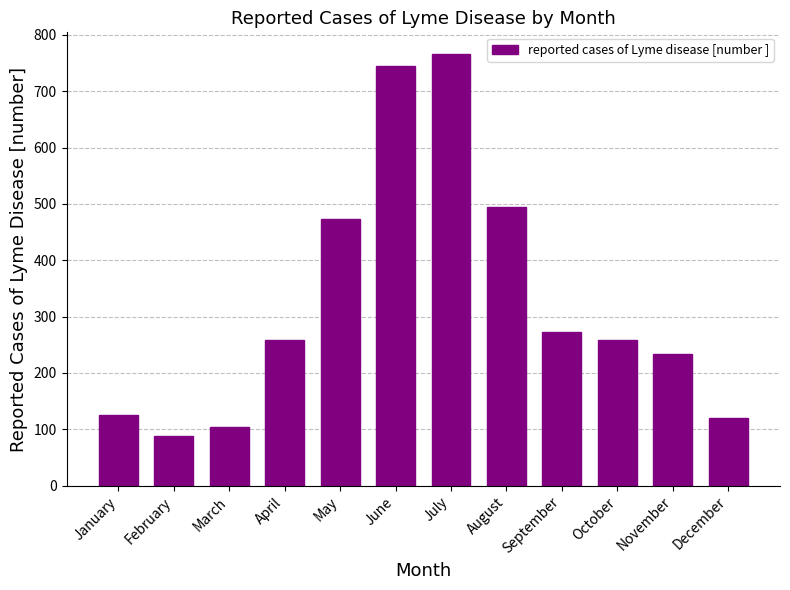

The chart shows a value of 258 at April. True or false?

True